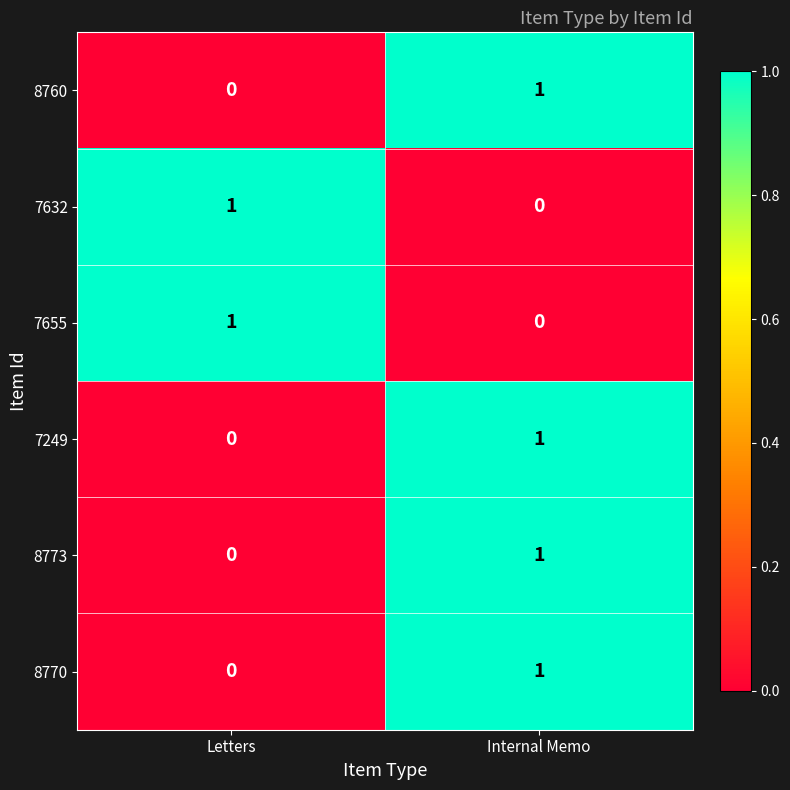

List the labels in order of 8773 value, smallest first.

Letters, Internal Memo